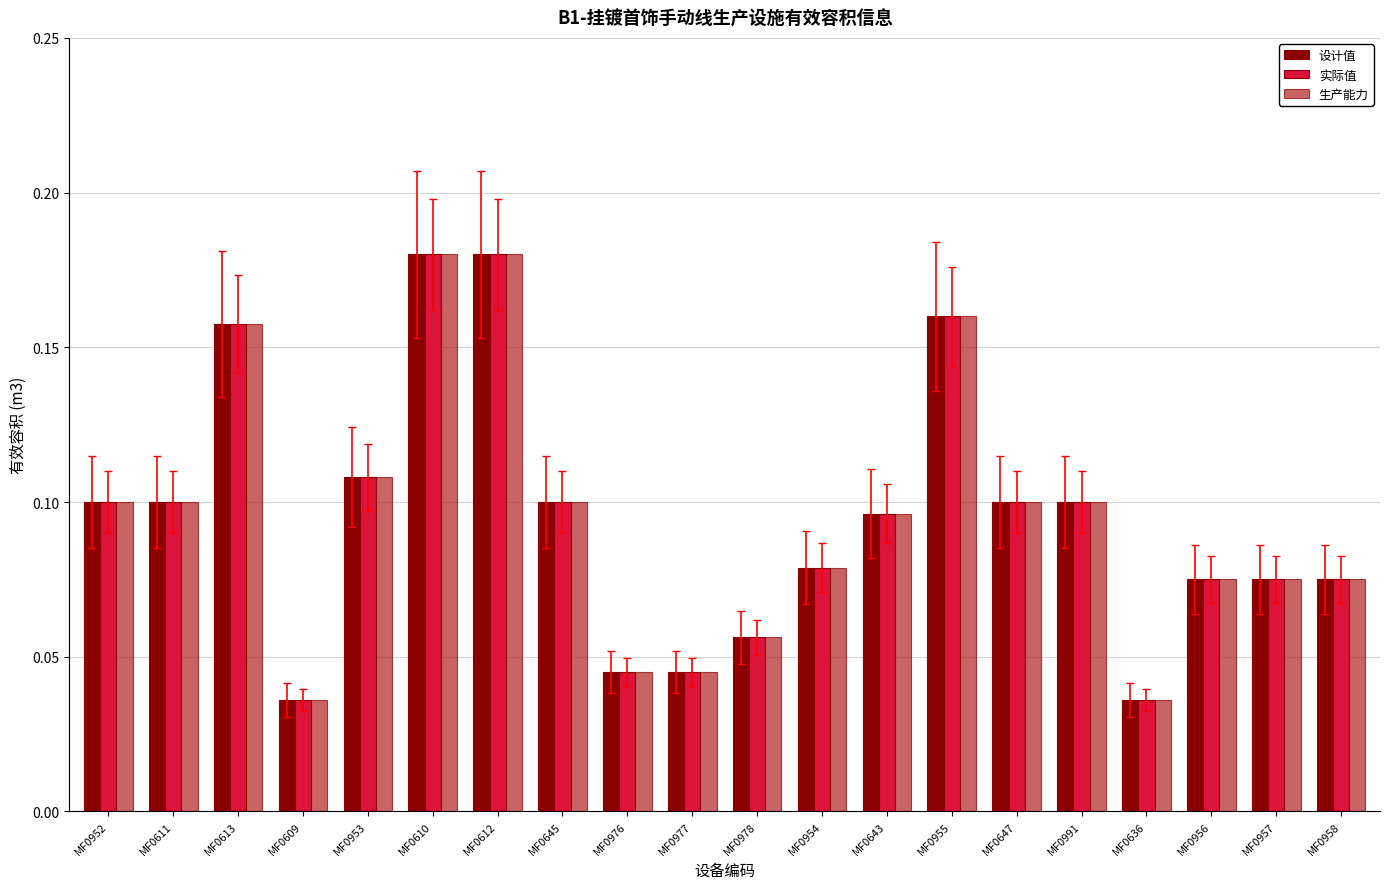

How many 实际值 values are between 0 and 1?

20